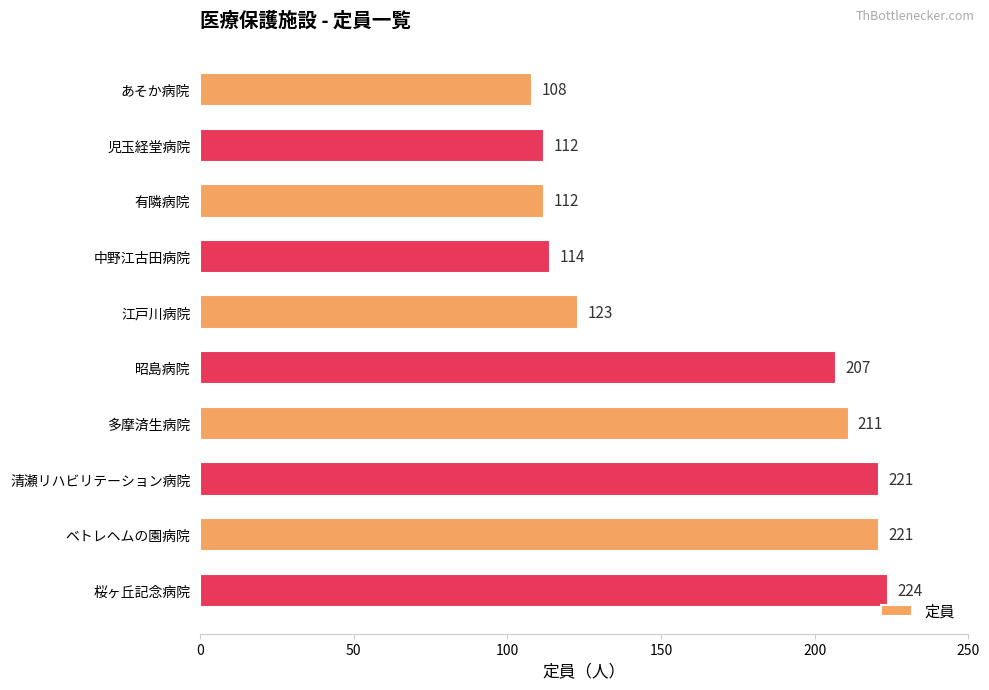

What is the maximum value shown in the chart?

224